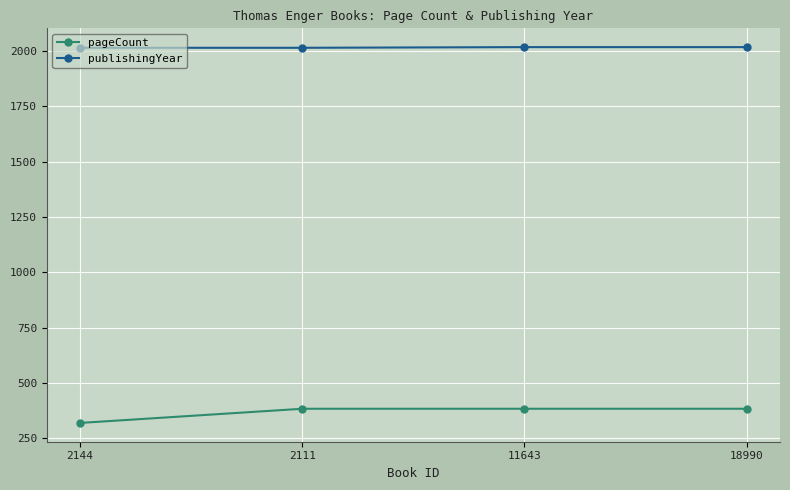

Is the value of publishingYear at 11643 greater than the value of pageCount at 11643?

Yes